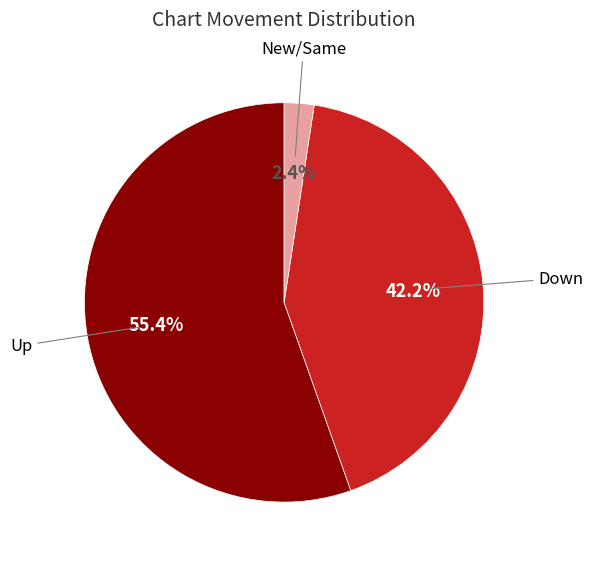

Does any single category account for the majority?

Yes